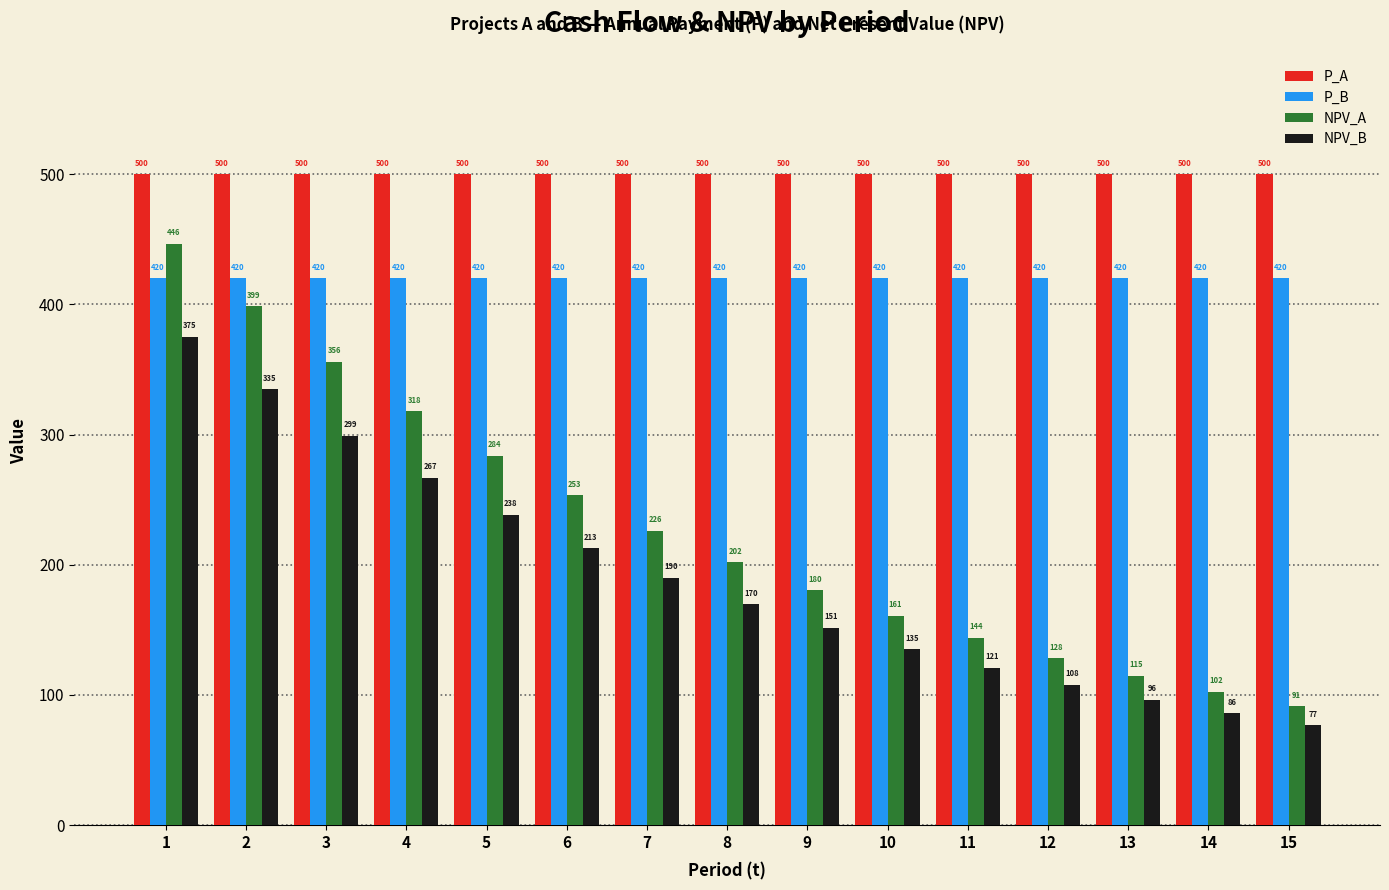

Rank the categories by NPV_A value from lowest to highest.

15, 14, 13, 12, 11, 10, 9, 8, 7, 6, 5, 4, 3, 2, 1